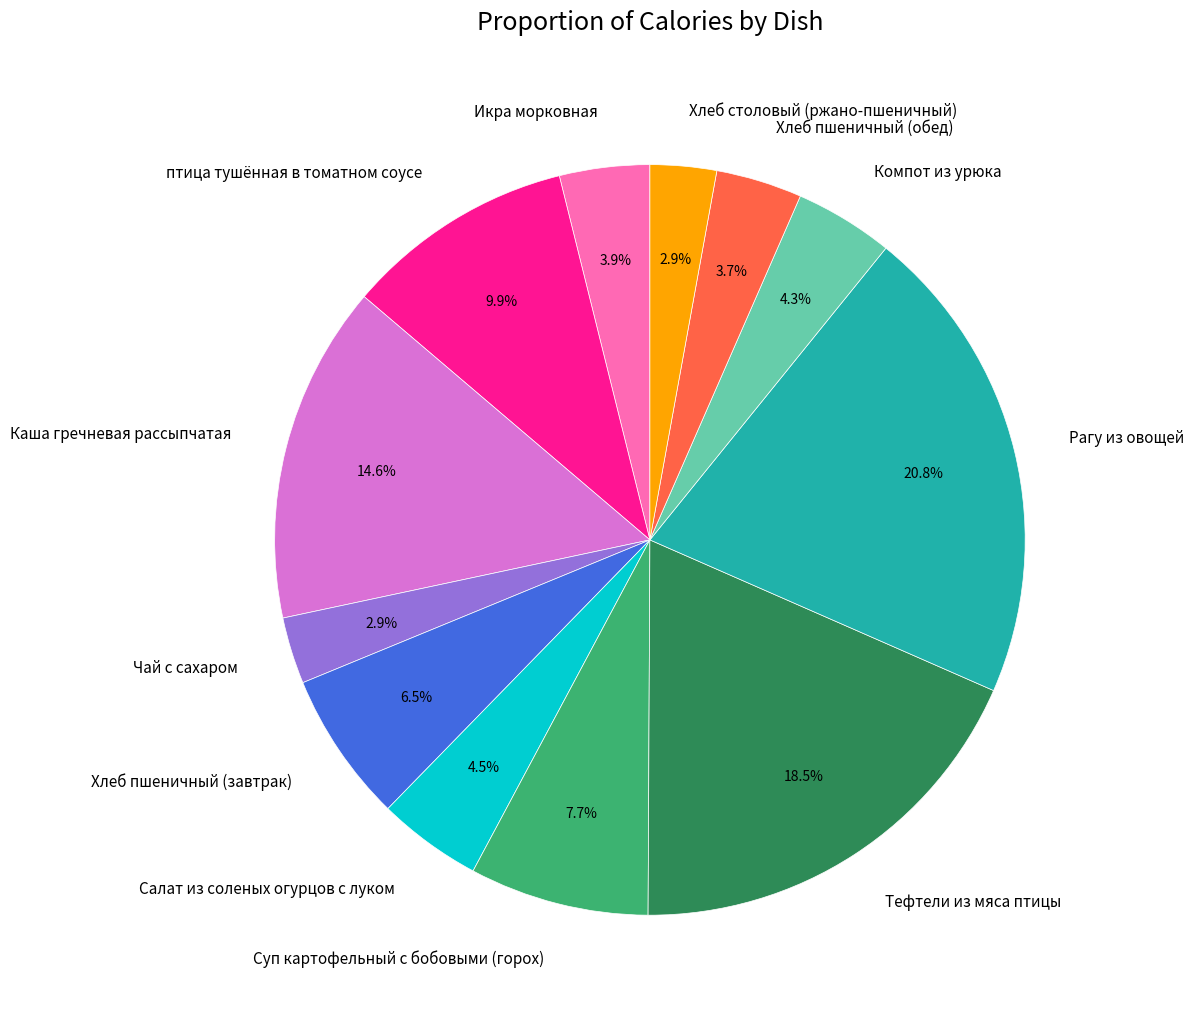

Which category has the biggest portion of the pie?

Рагу из овощей